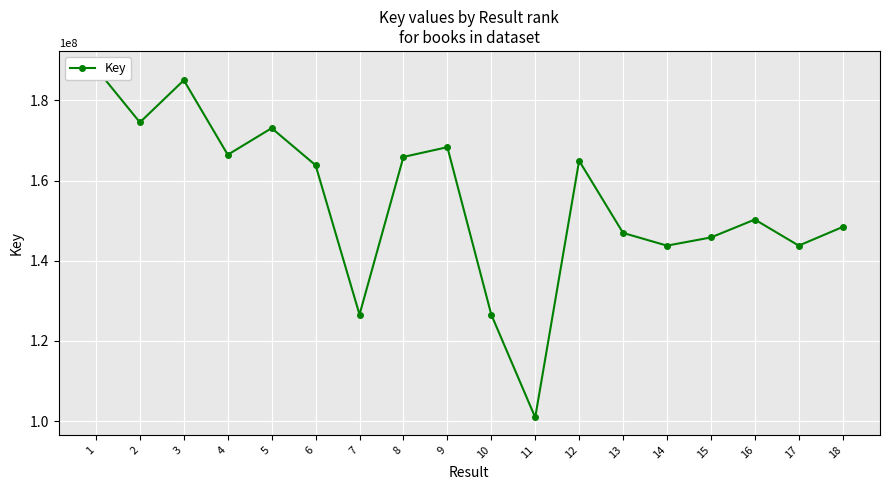

True or false: the data shows 166455163 at 4.

True